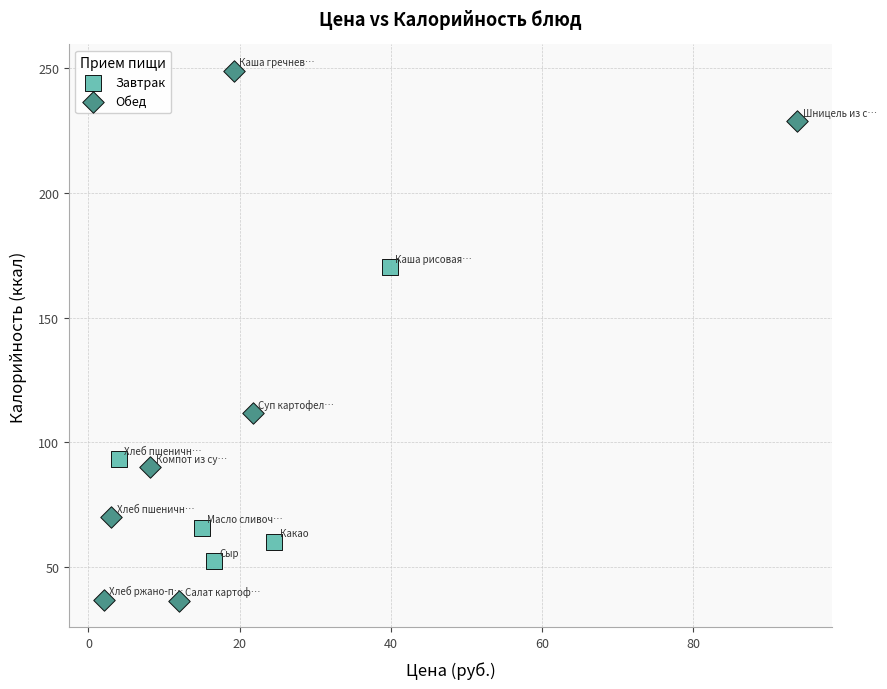

Which series has the widest spread of Y values?

Обед